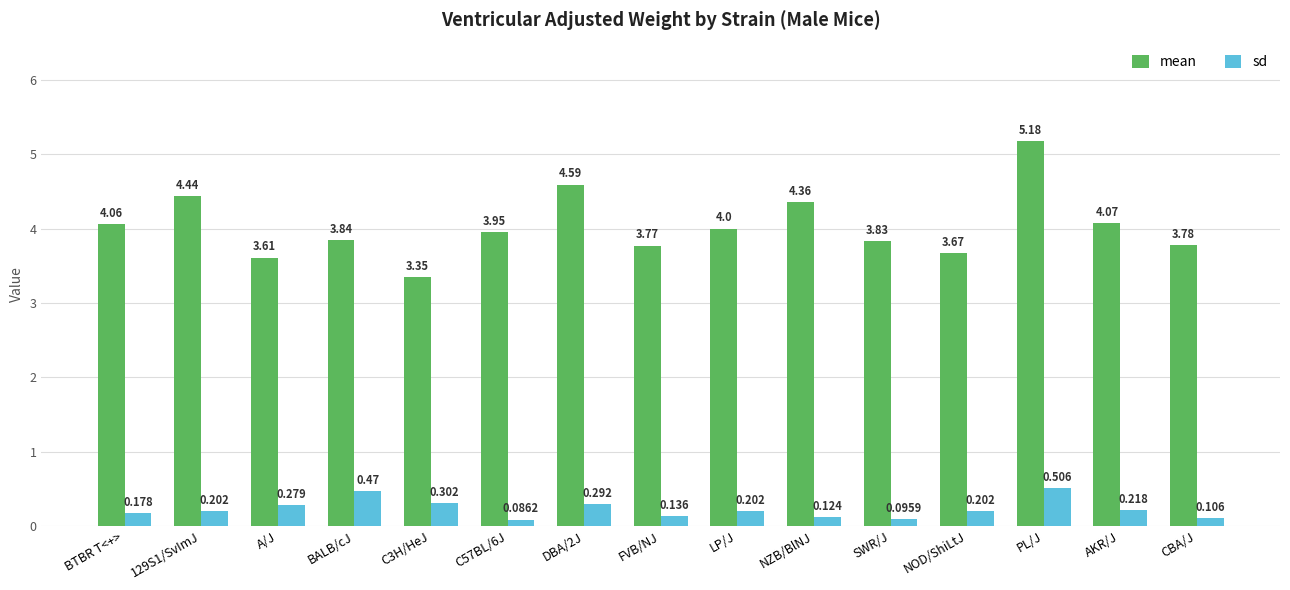

At NOD/ShiLtJ, list the series in order from smallest to largest.

sd, mean